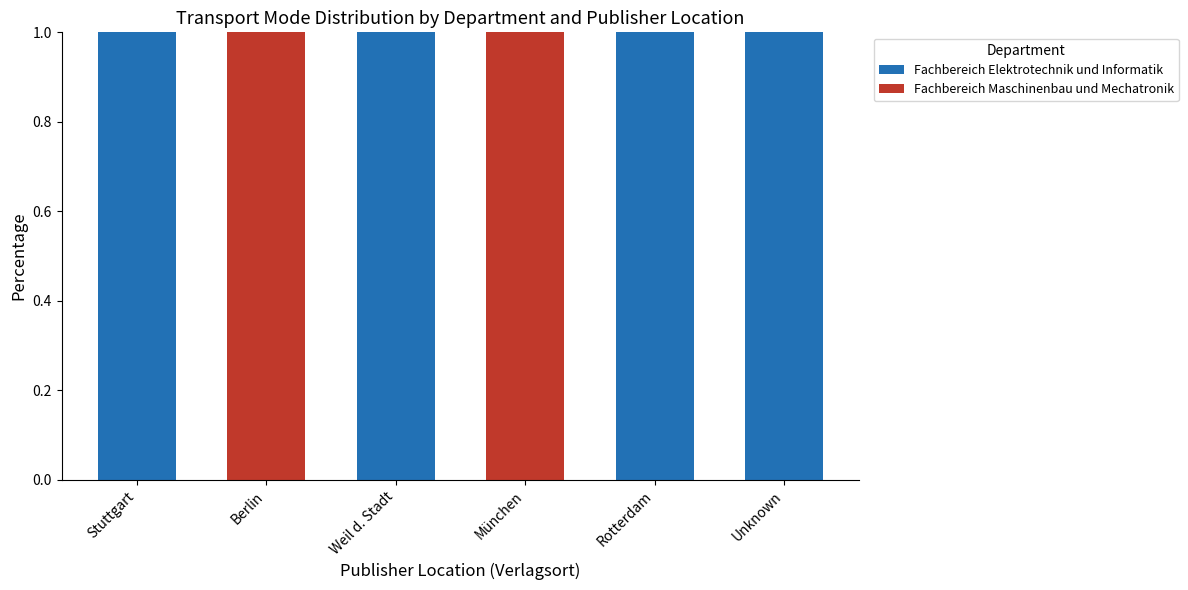

What are all the series names shown in the legend?

Fachbereich Elektrotechnik und Informatik, Fachbereich Maschinenbau und Mechatronik